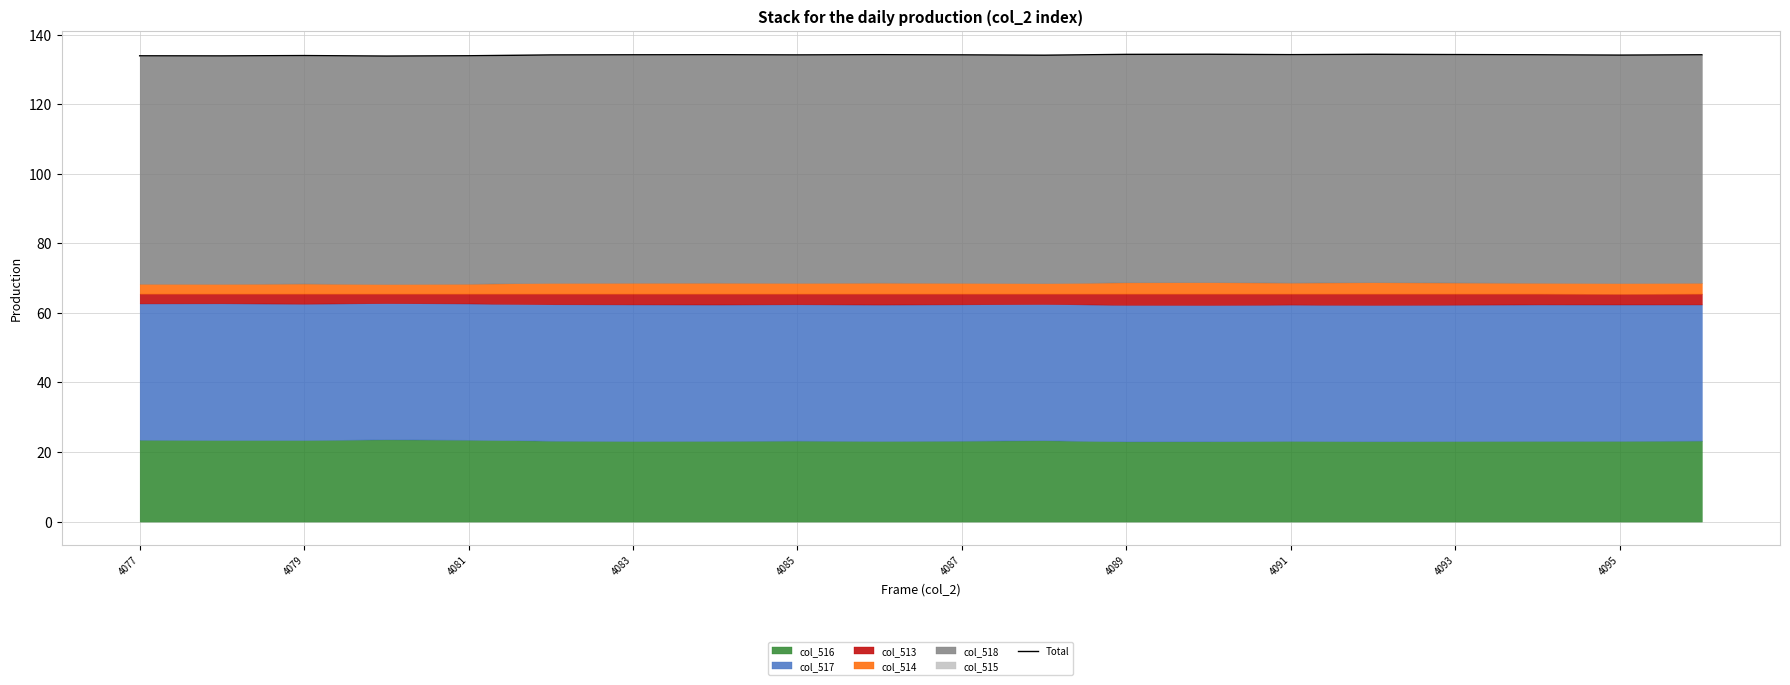

The value at 4091 is 134.2. True or false?

True